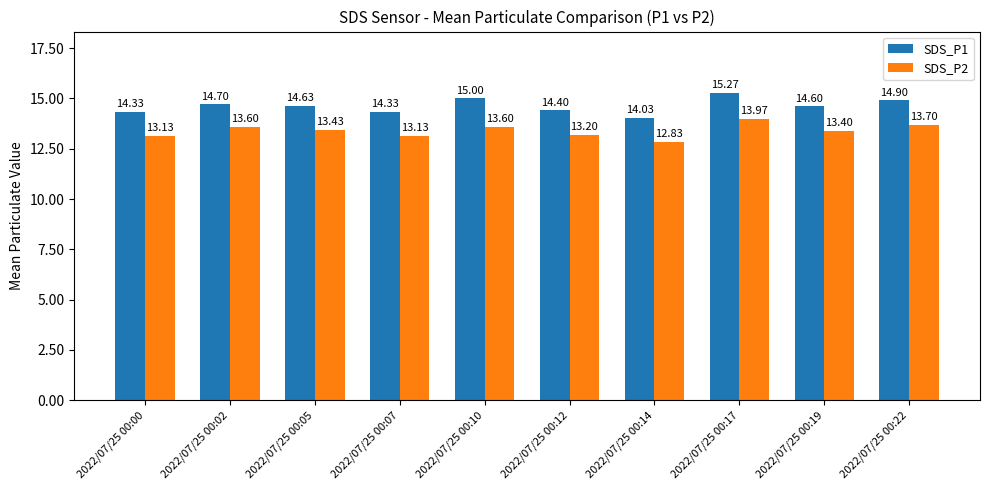

Which series has the largest range (max minus min)?

SDS_P1